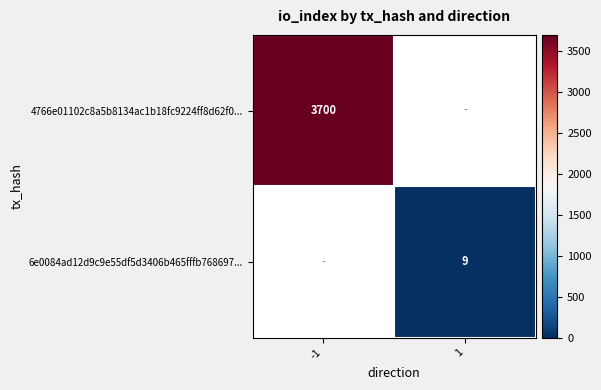

The 4766e01102c8a5b8134ac1b18fc9224ff8d62f0... series shows 5865 at -1. True or false?

False